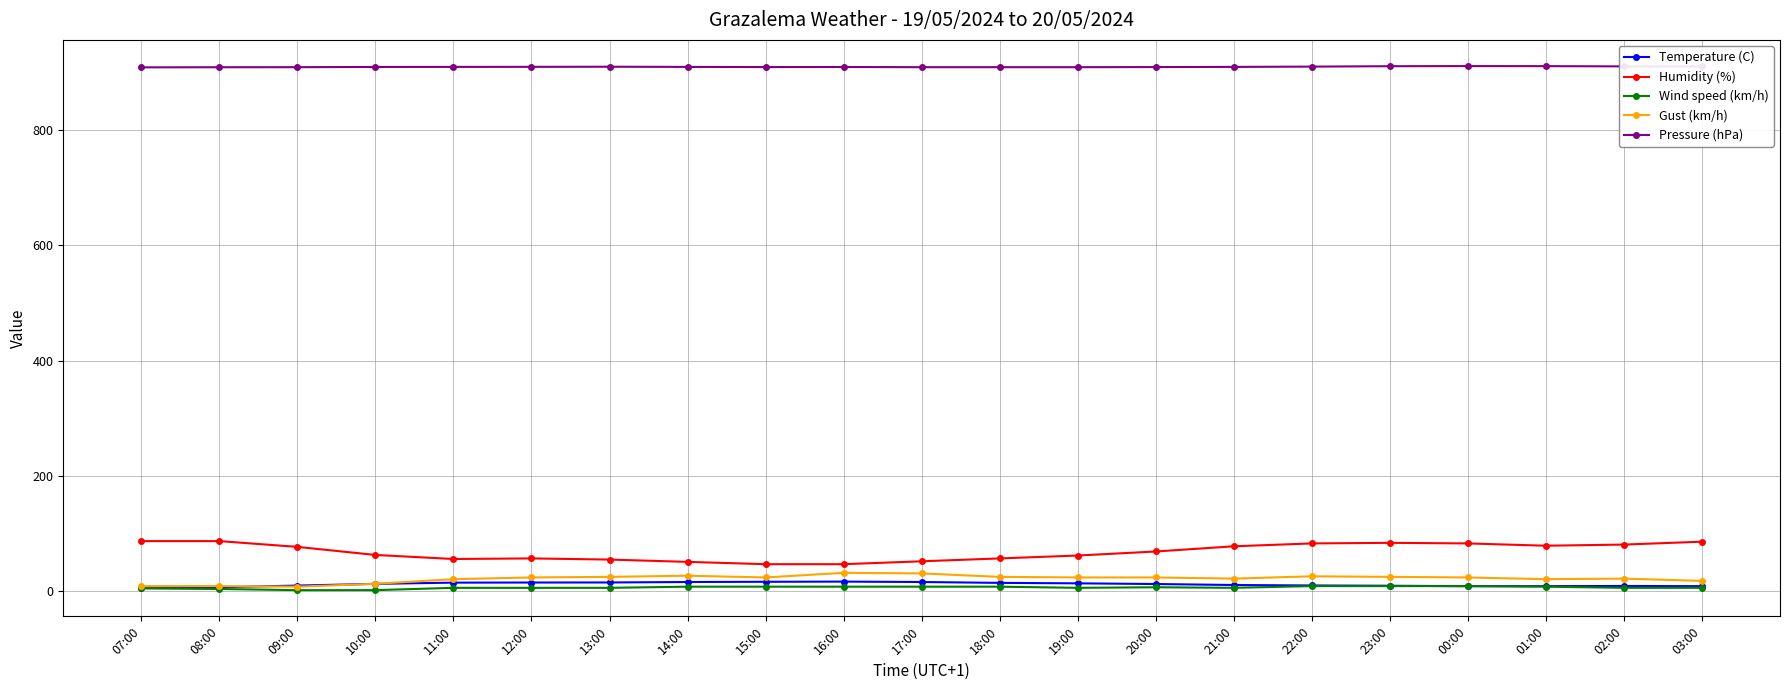

At how many categories does at least one series exceed 716?

21